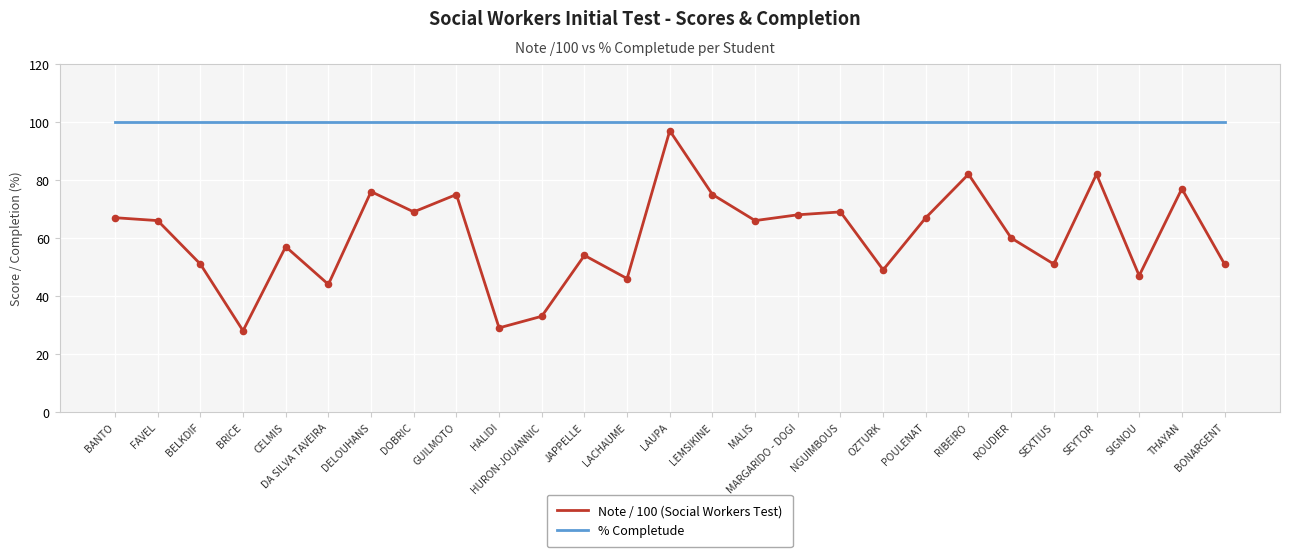

What are all the series names shown in the legend?

Note / 100 (Social Workers Test), % Completude